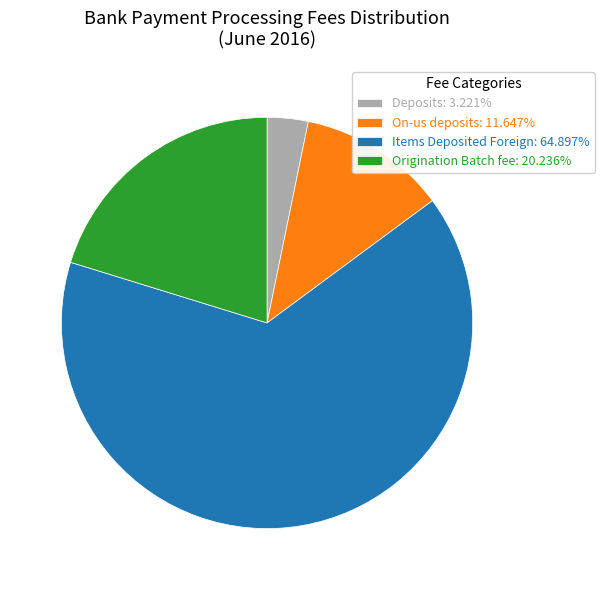

How many segments does this pie chart have?

4